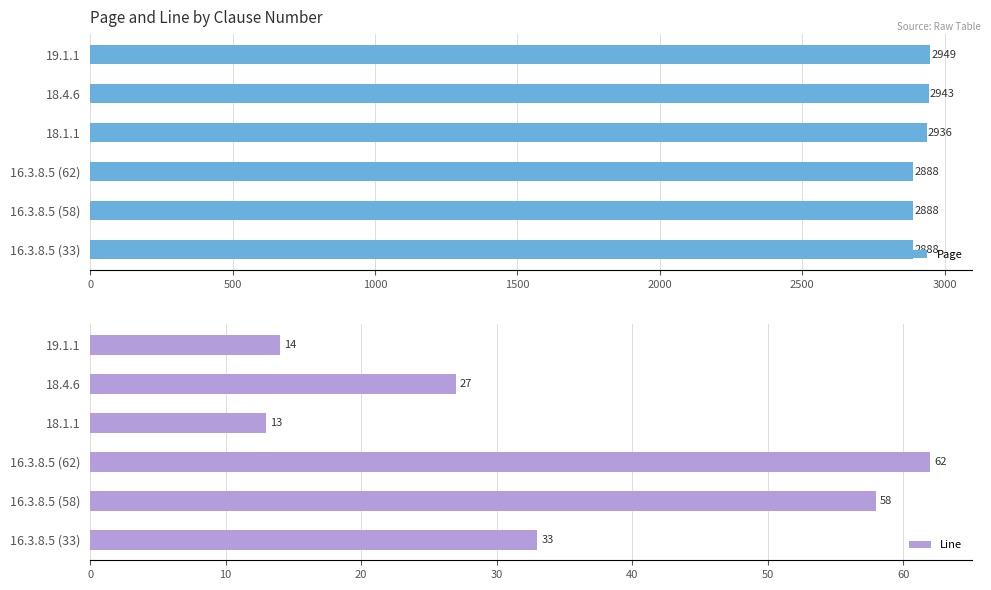

What is the sum of all Line values?

207